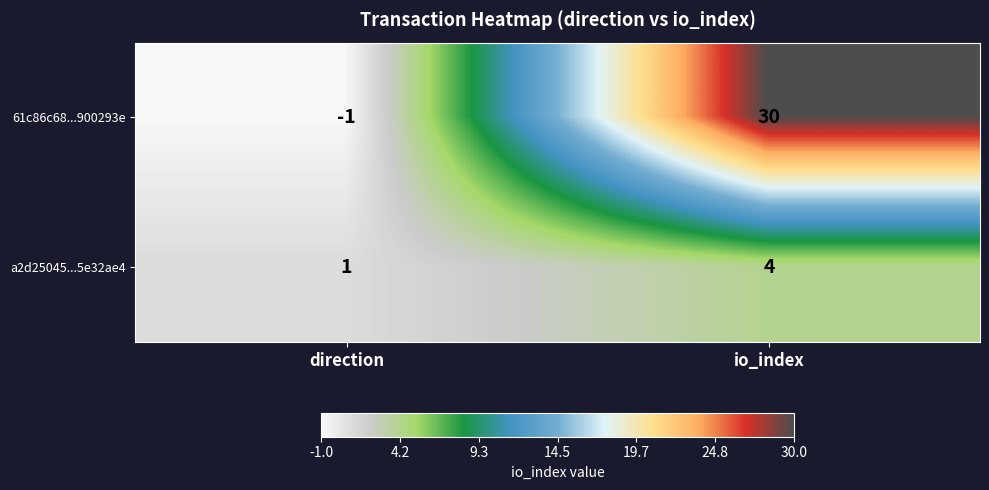

Rank the series at direction from highest to lowest value.

a2d25045...5e32ae4, 61c86c68...900293e